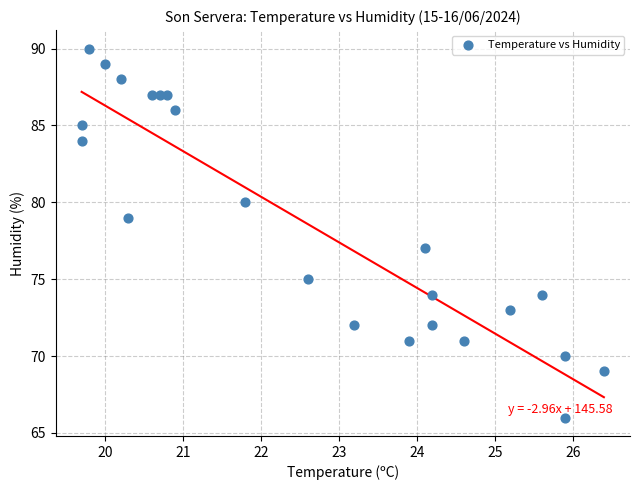

What is the range of Y values (max minus min)?

24